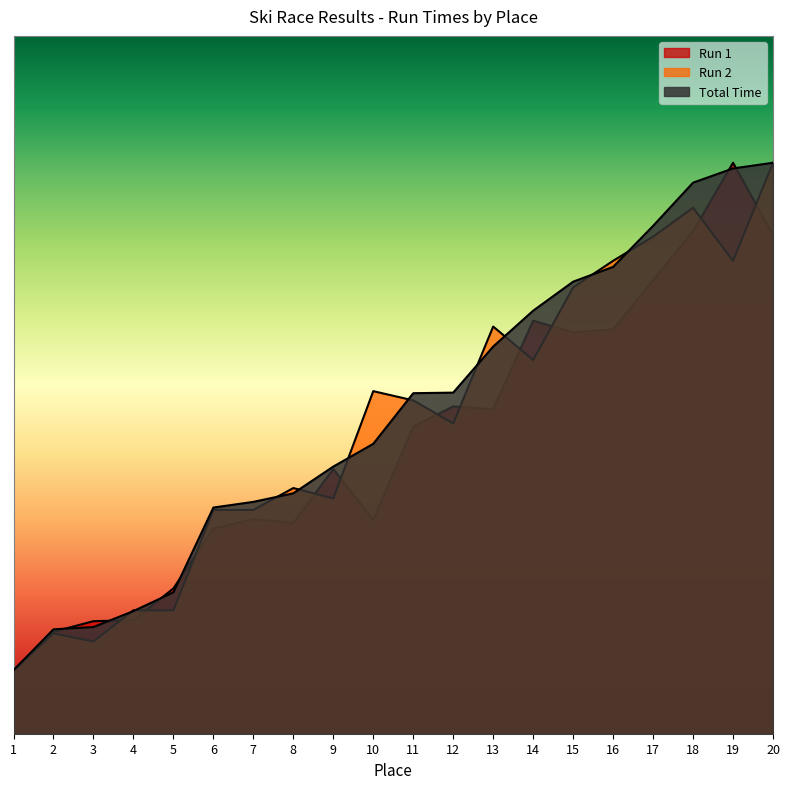

What is the value of the Run 1 point at the 1st from the left?

5.0